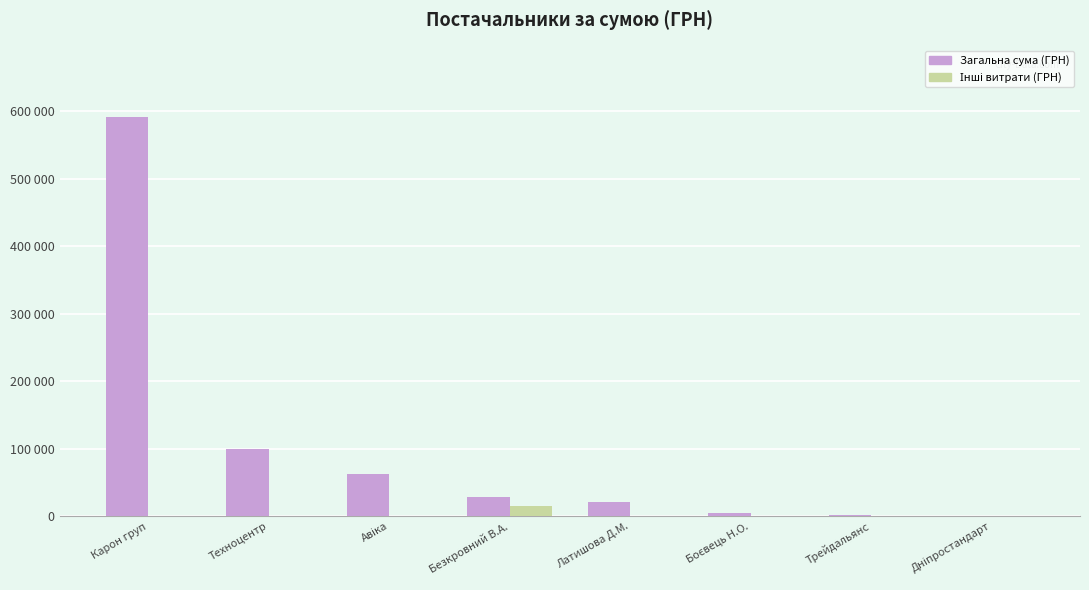

Are the bars horizontal?

No